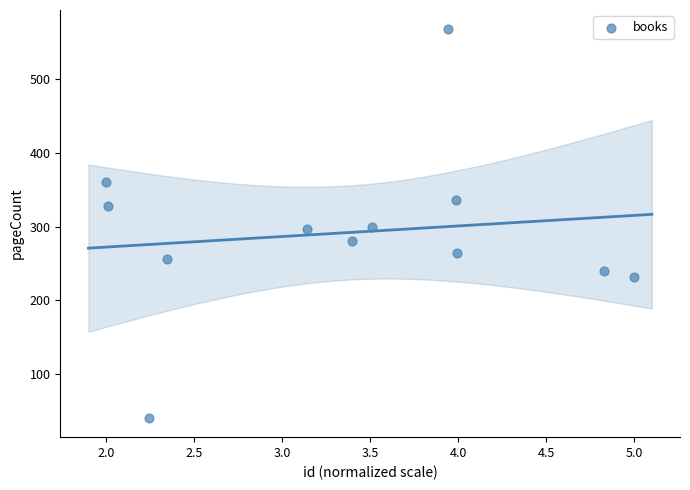

What is the average Y value?

292